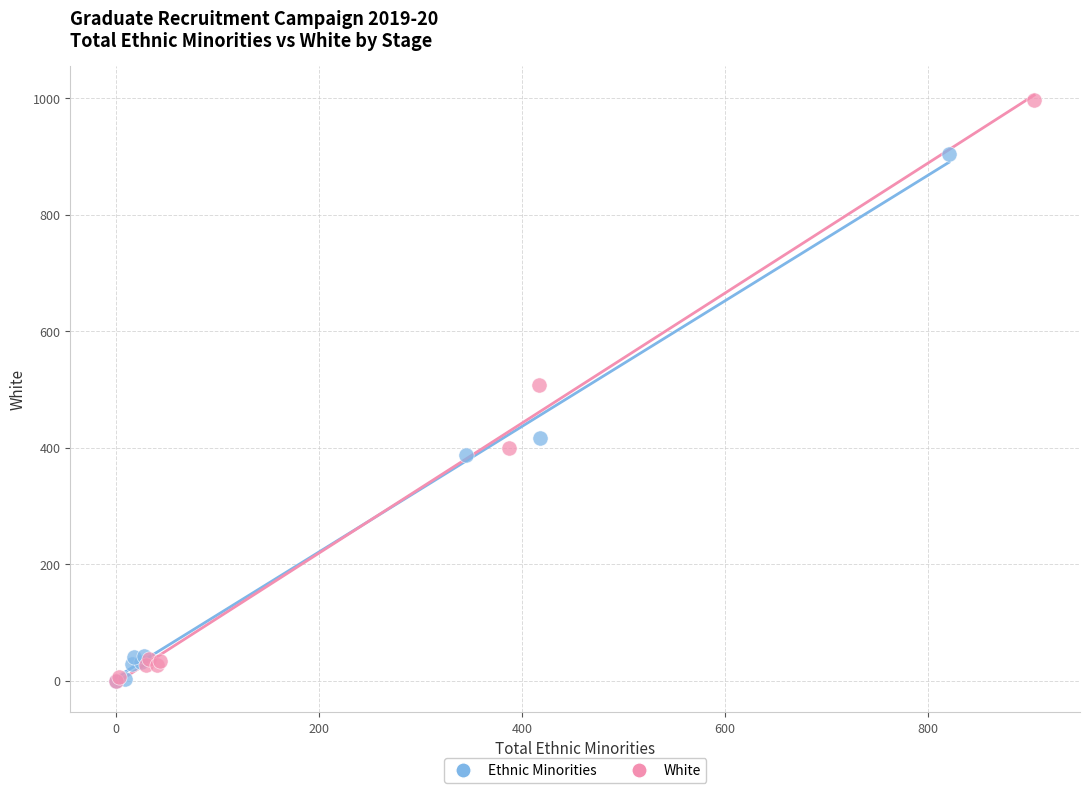

Which series has the widest spread of Y values?

White